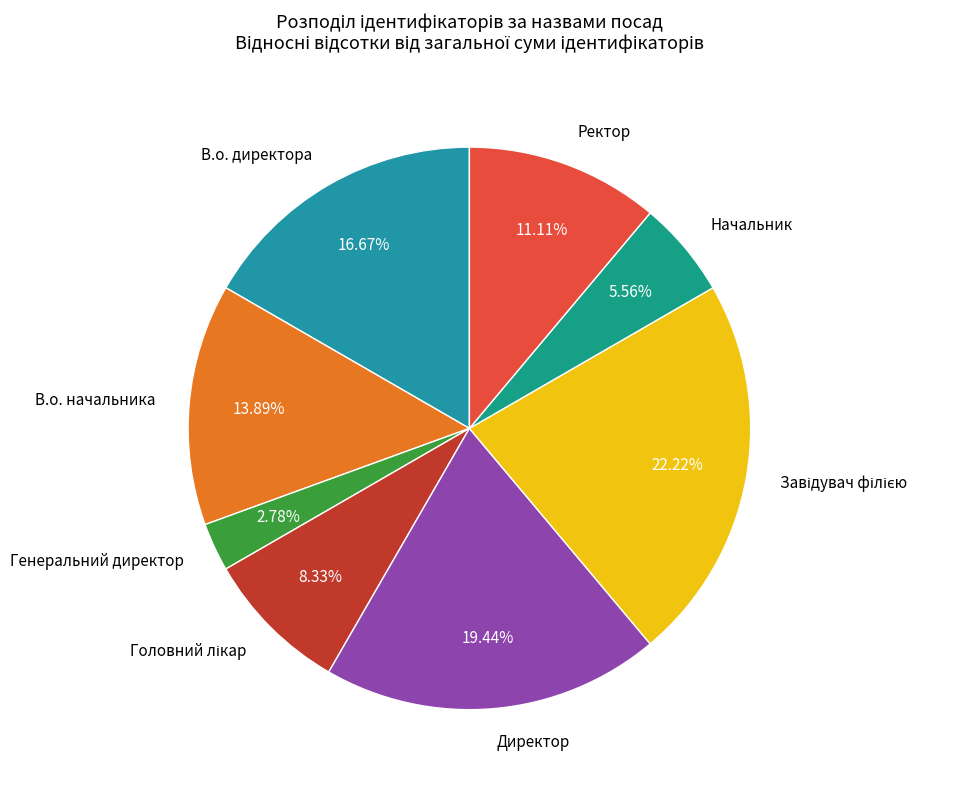

Does Директор represent more than half of the total?

No